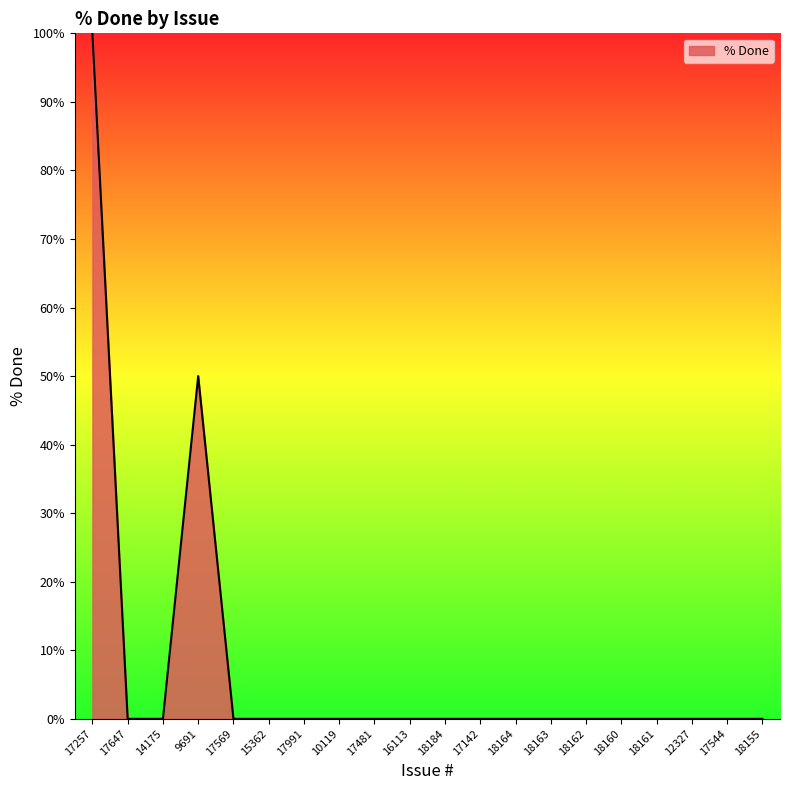

The chart shows a value of 0 at 17481. True or false?

True